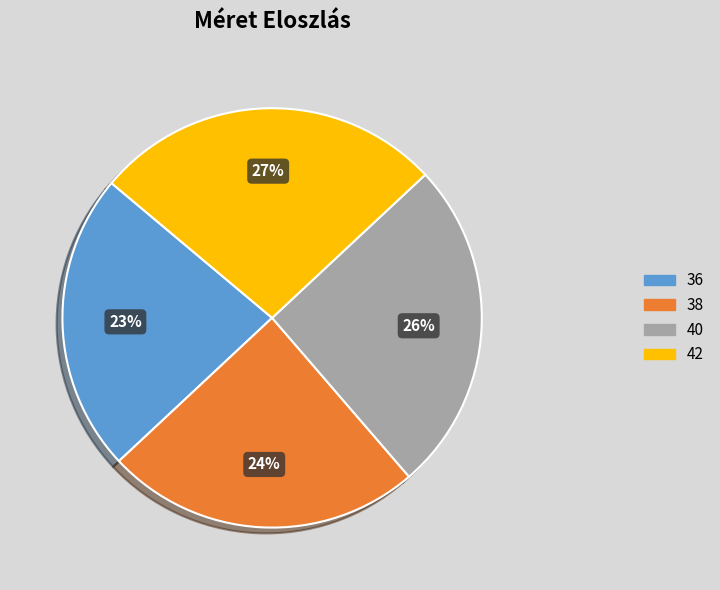

Is there a majority slice in this chart?

No